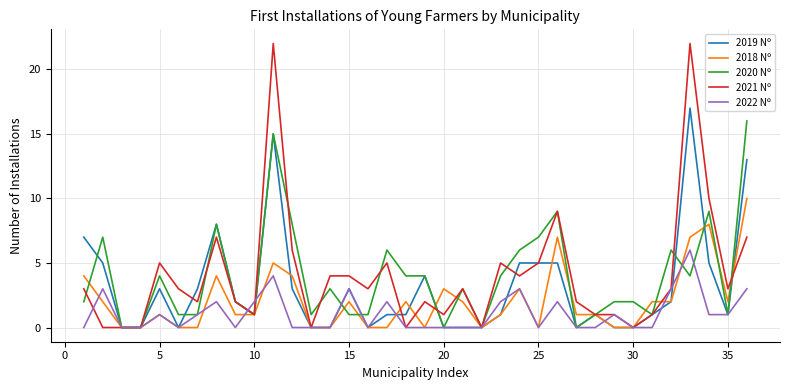

What is the highest value of the 2018 Nº series?

10